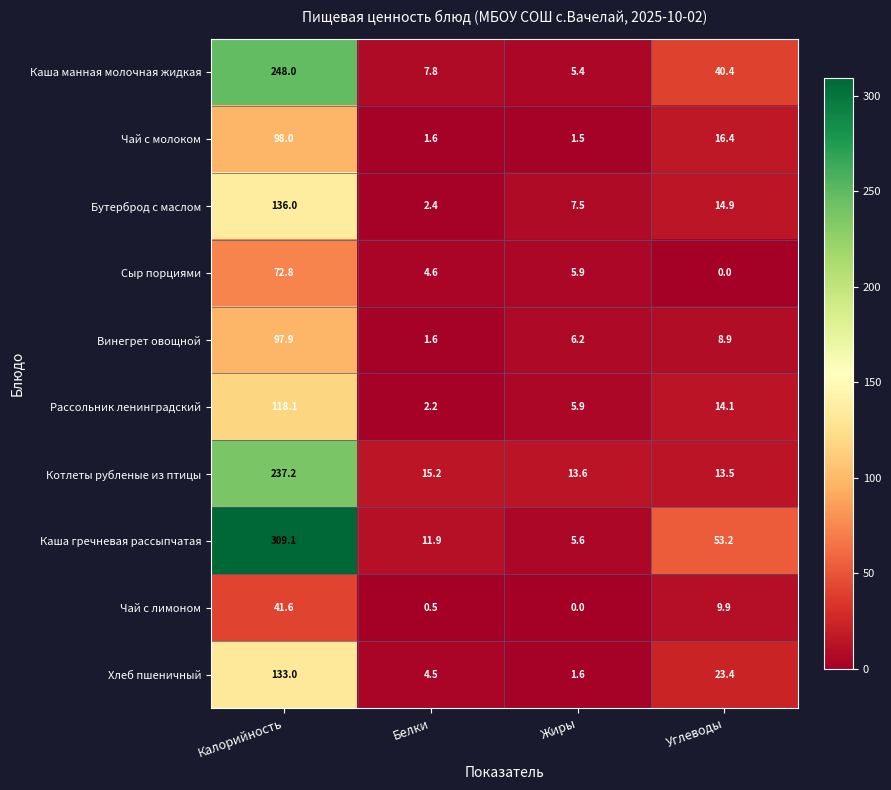

How many values in the Котлеты рубленые из птицы series exceed 15?

2